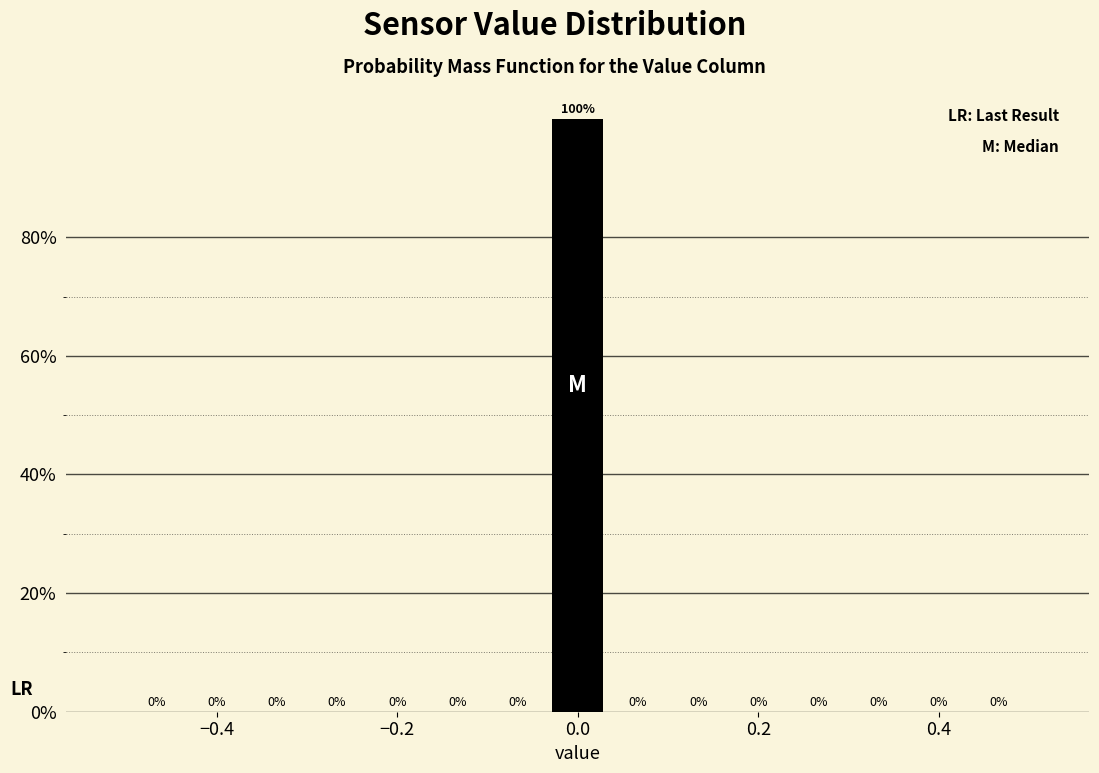

Around what value on the x-axis is the tallest bar? Give the approximate position of its centre, as read against the axis.

0.00